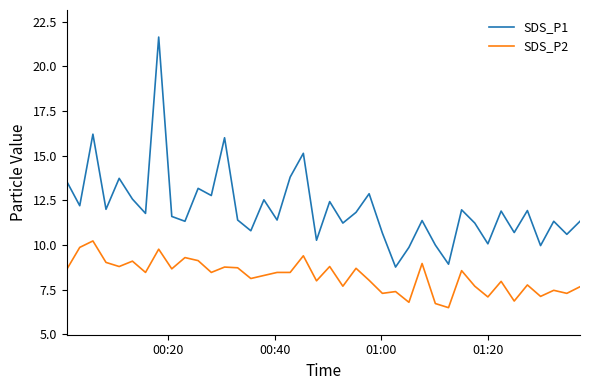

What is the maximum value shown in the chart?

21.6